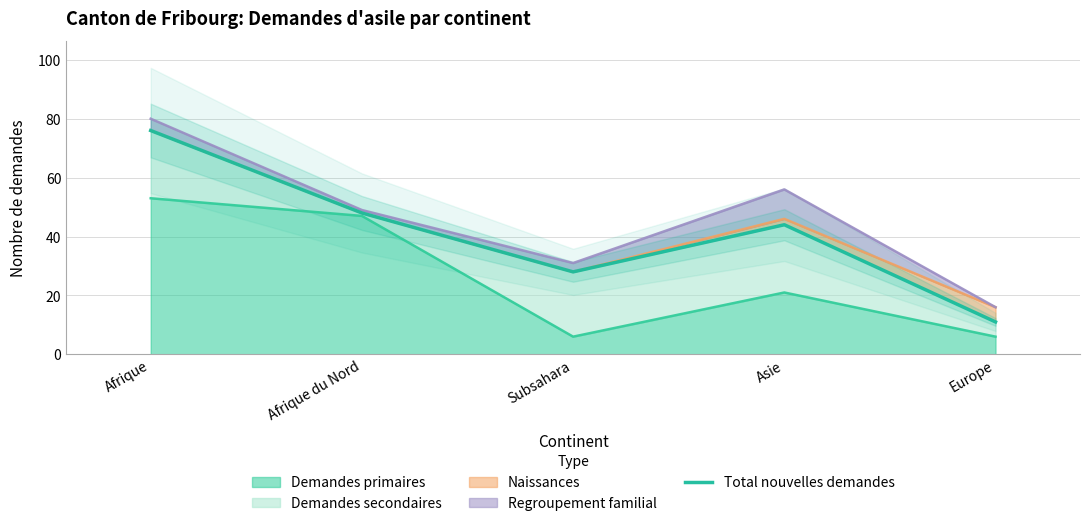

What is the ratio of the value at Europe to the value at Afrique du Nord?

0.2